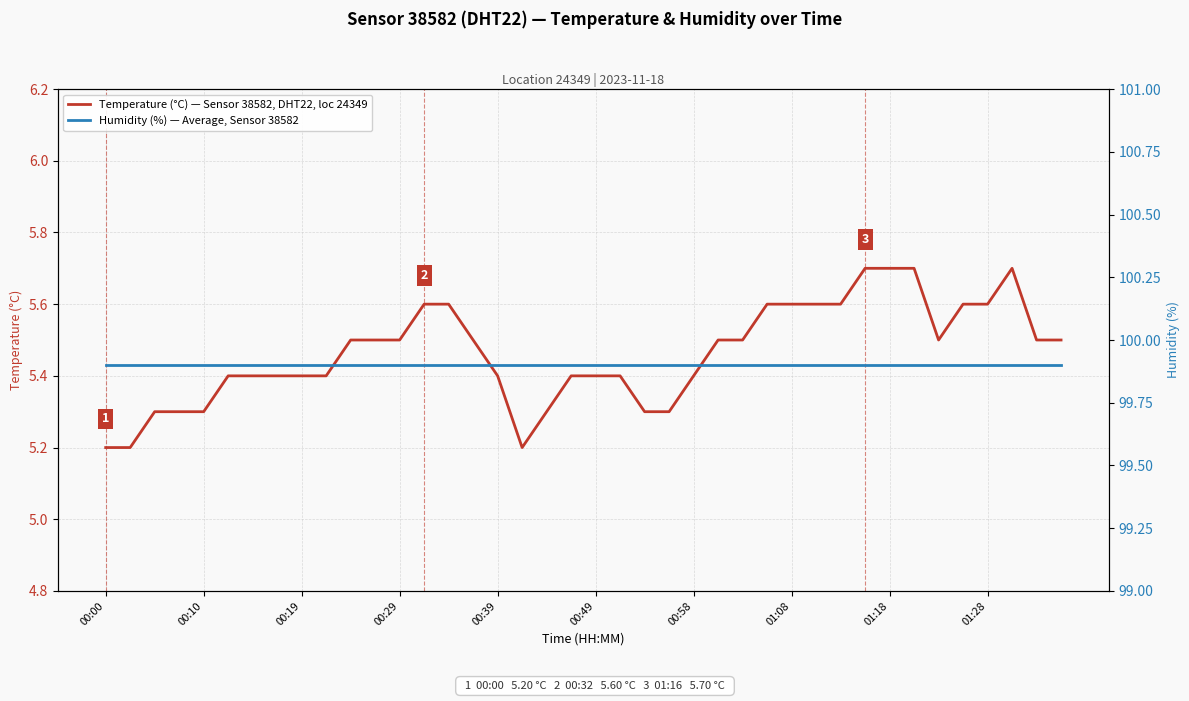

At 13, list the series in order from smallest to largest.

Temperature (°C) — Sensor 38582, DHT22, loc 24349, Humidity (%) — Average, Sensor 38582, Humidity (%)